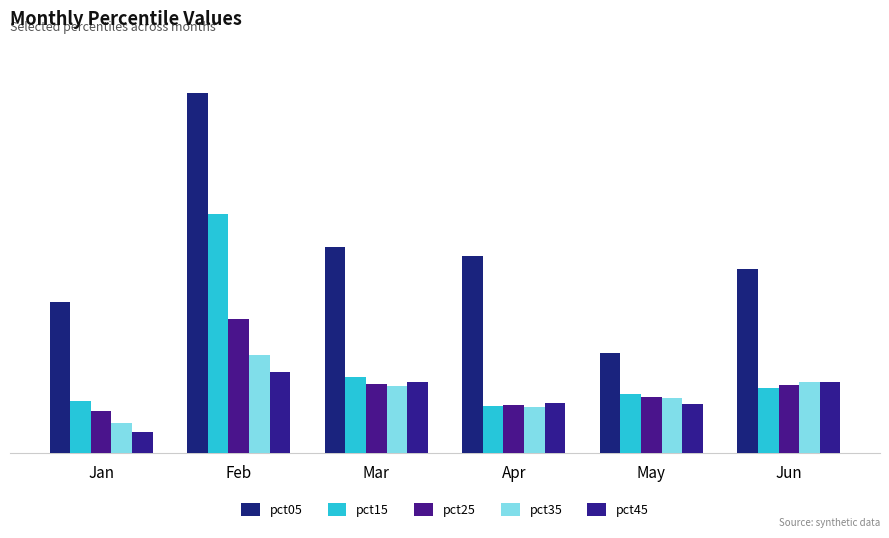

Does the chart contain stacked bars?

No